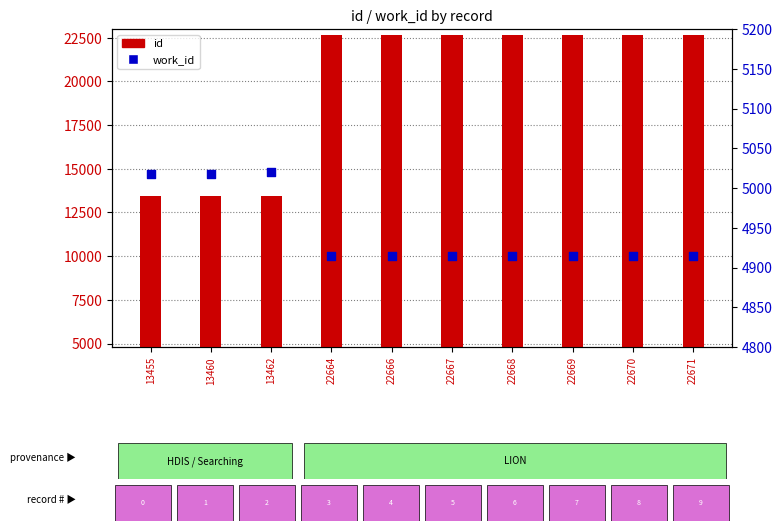

Is the value of id at 22670 greater than the value of work_id at 22667?

Yes